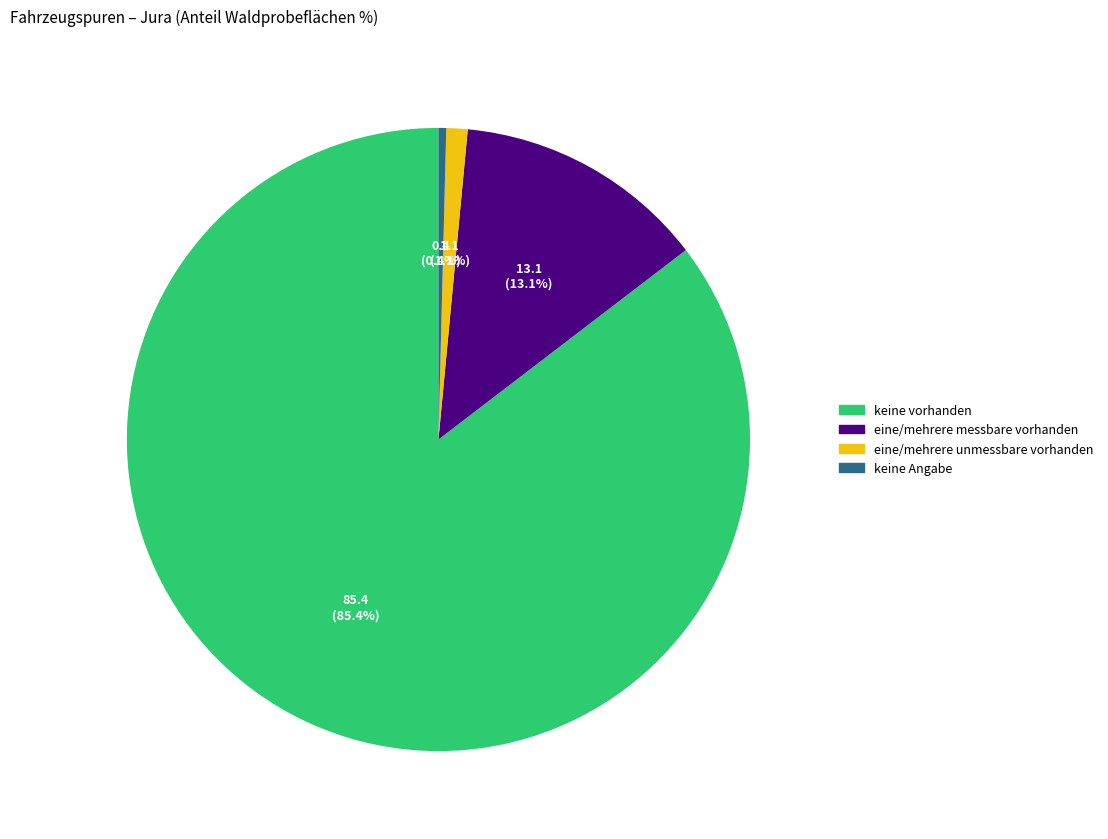

Which category has the smallest portion of the pie?

keine Angabe